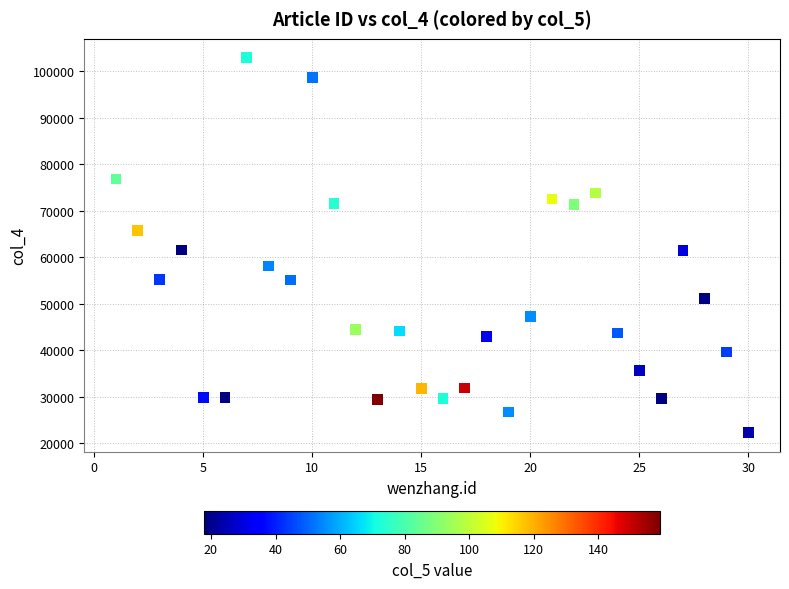

What is the range of X values (max minus min)?

29